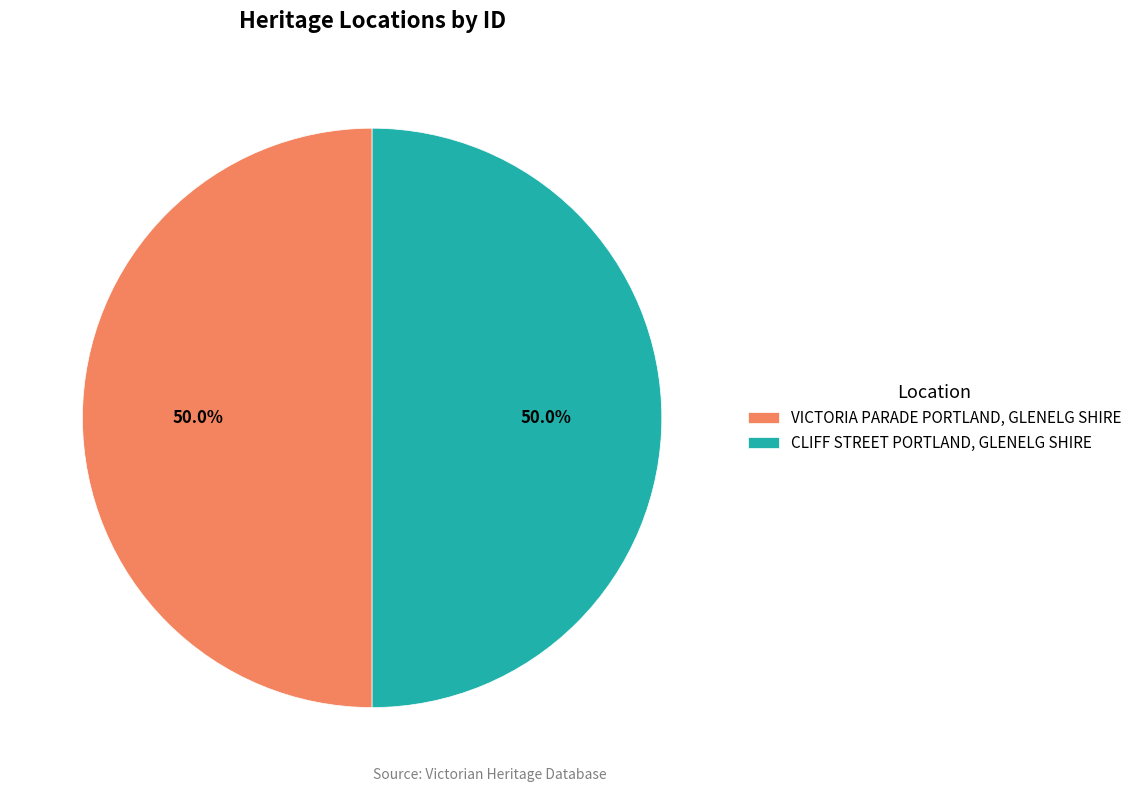

What percentage is the VICTORIA PARADE PORTLAND, GLENELG SHIRE slice, to the nearest percent?

50%